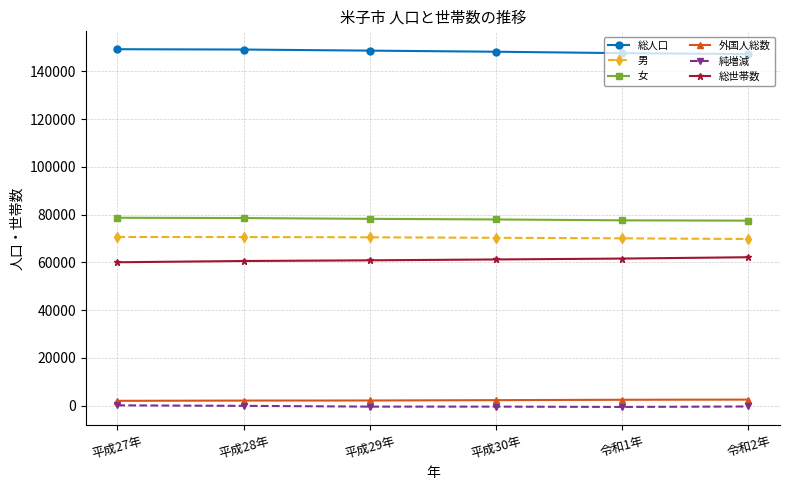

At how many categories does at least one series exceed 40731?

6